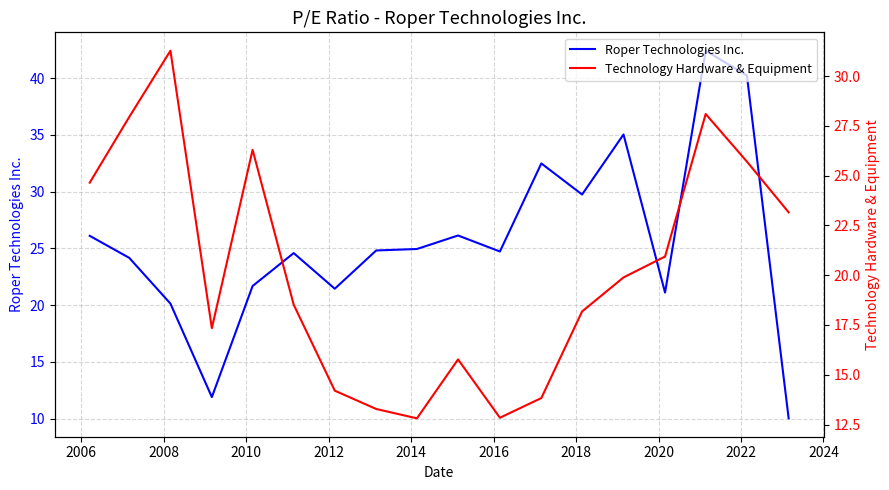

How many values in the Technology Hardware & Equipment series exceed 19?

9